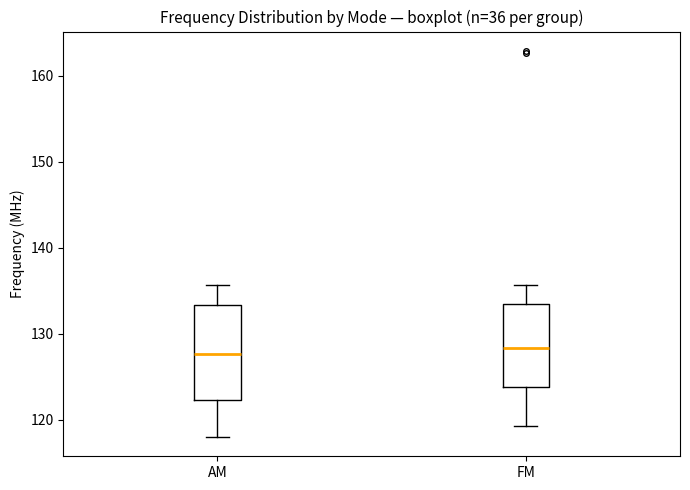

Which box is the tallest, from its lower edge to its upper edge?

AM